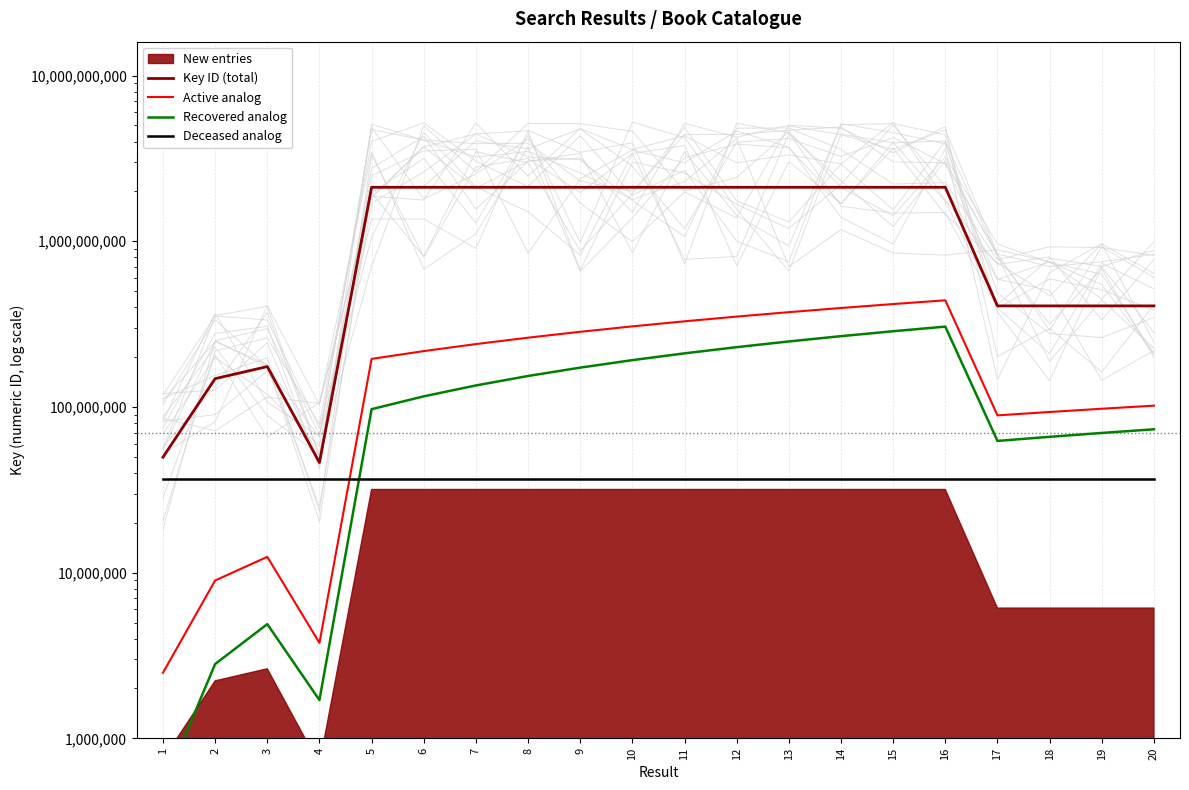

Rank the categories by Key ID (total) value from lowest to highest.

4, 1, 2, 3, 20, 19, 18, 17, 5, 15, 13, 12, 10, 9, 8, 7, 6, 14, 11, 16